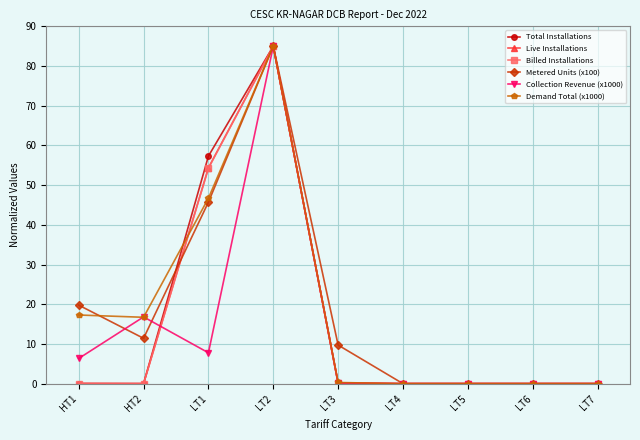

What is the maximum value shown in the chart?

85.0